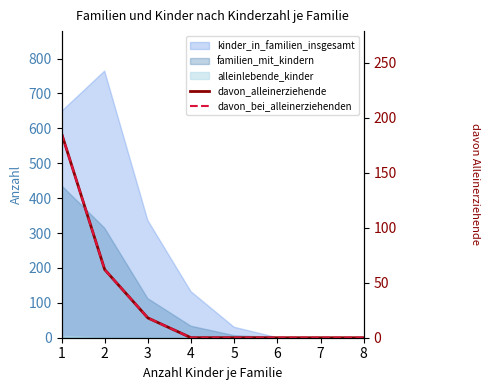

True or false: davon_bei_alleinerziehenden and davon_alleinerziehende intersect in this chart.

False